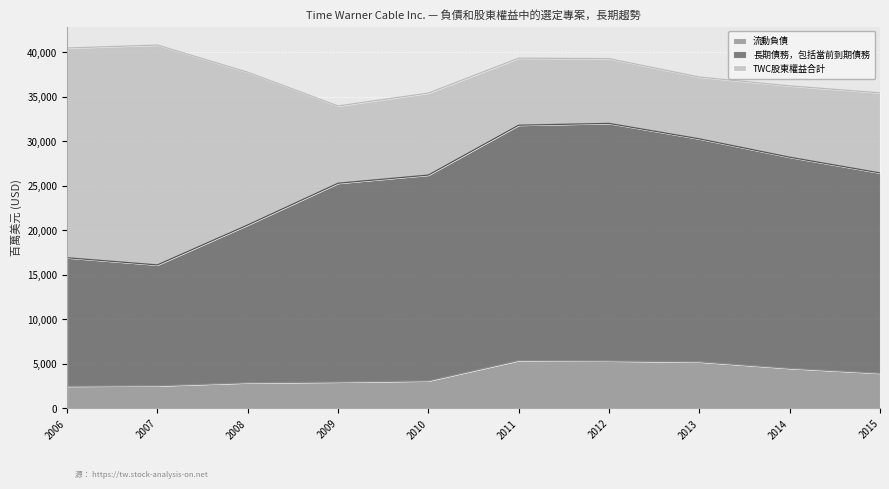

What is the maximum value for 流動負債?

5370